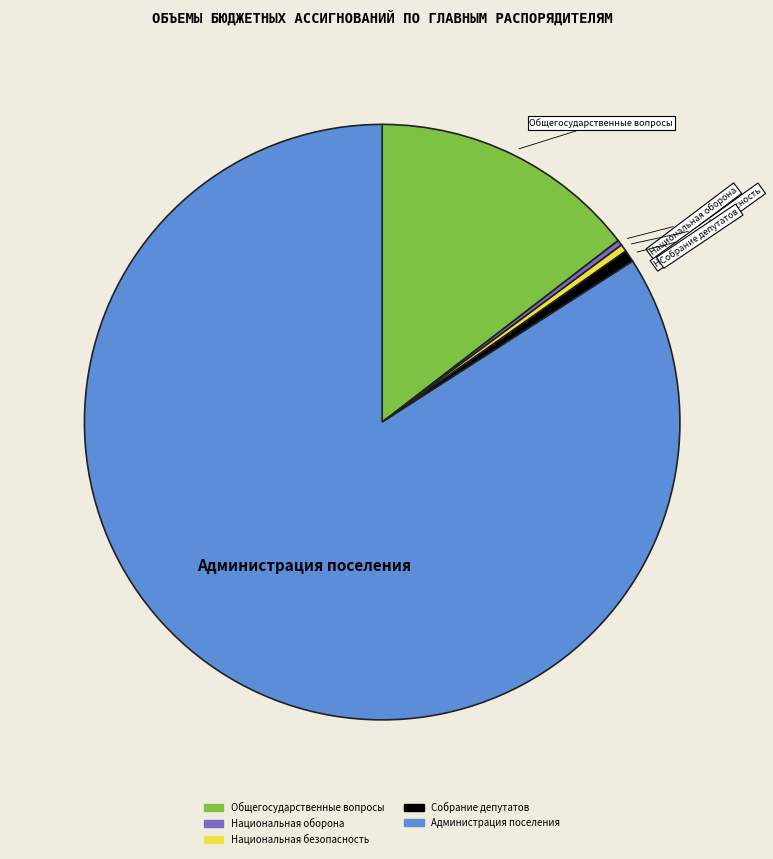

How many segments does this pie chart have?

5